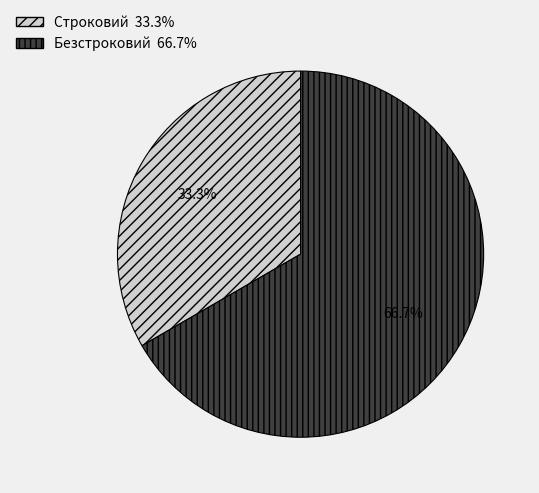

Is there any slice that represents more than half of the pie?

Yes